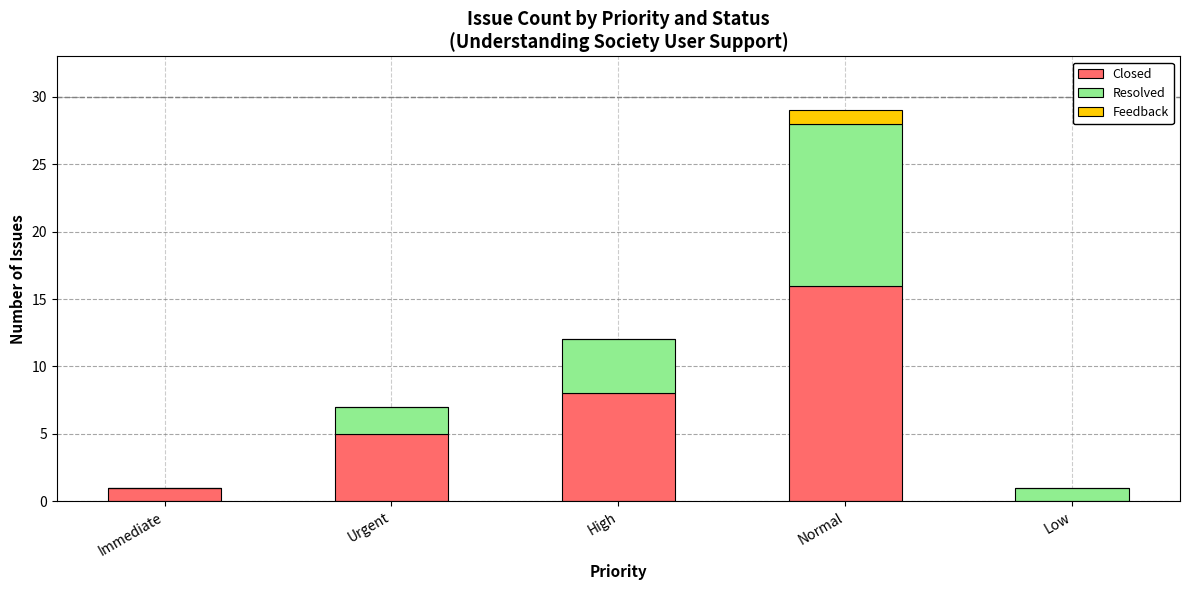

What is the sum of all Closed values?

30